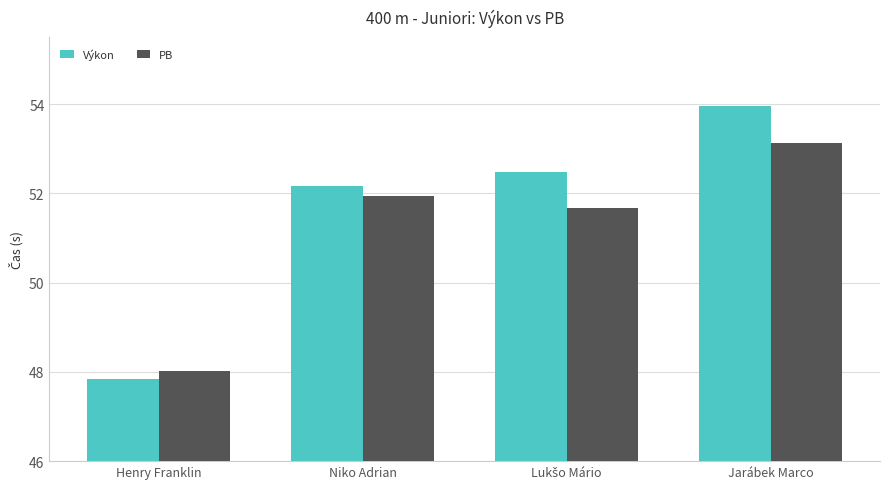

Which series has the largest total across all categories?

Výkon